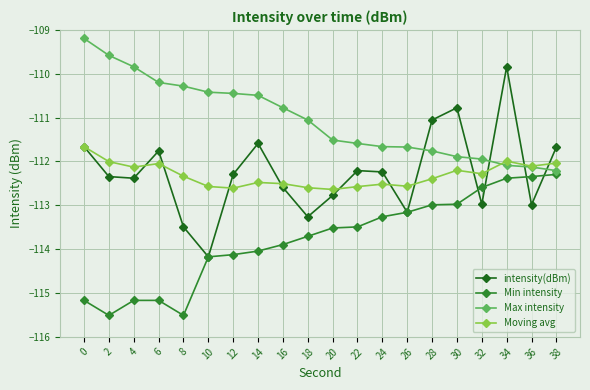

What is the maximum value shown in the chart?

-109.2